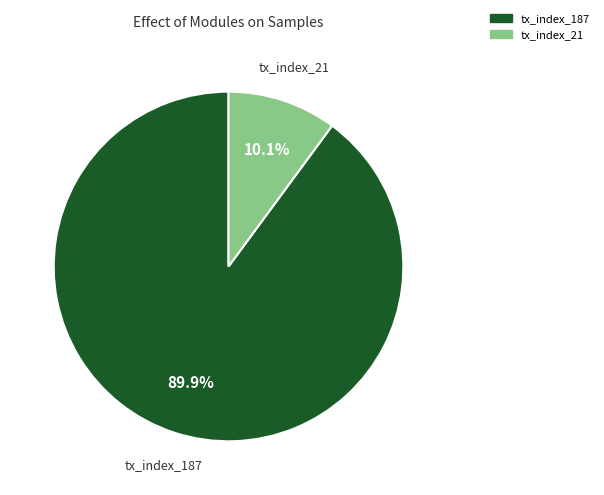

True or false: tx_index_187 accounts for 90% of the total.

True